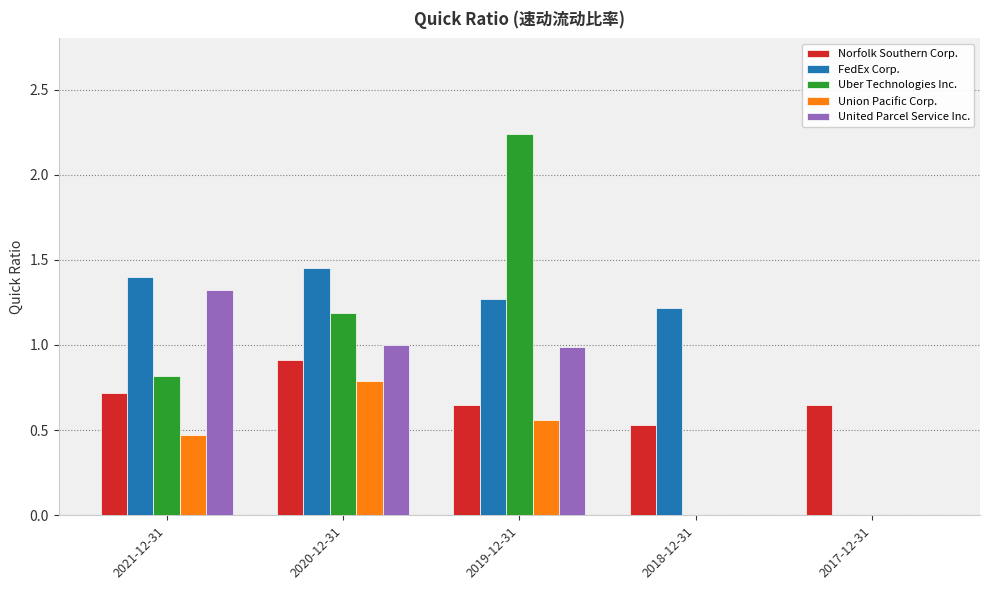

At which category is the sum across all series the highest?

2019-12-31